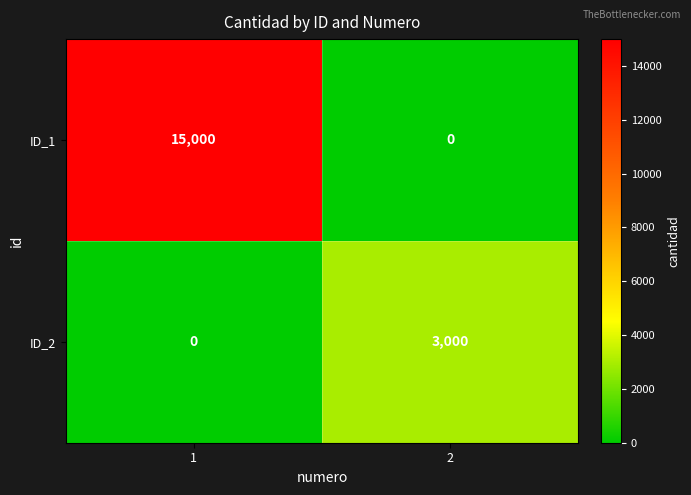

Is it true that ID_1 equals 0 at 2?

True